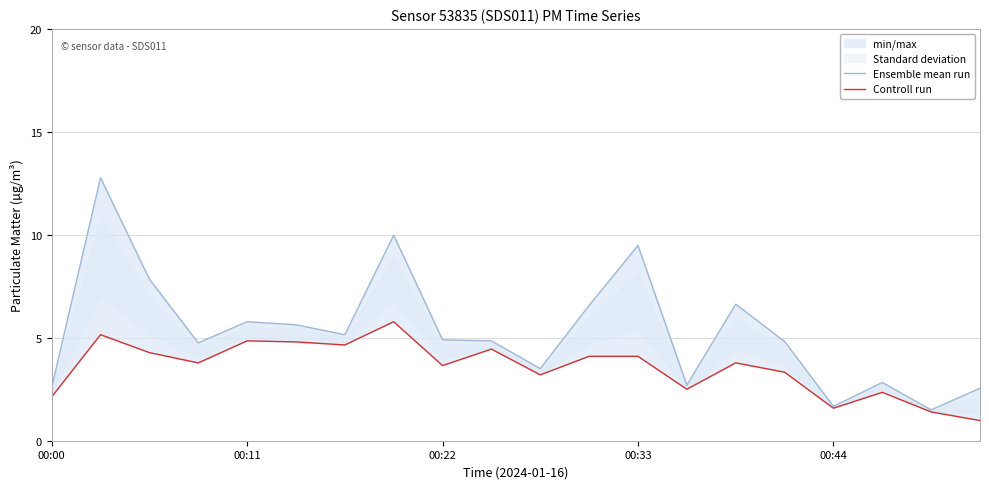

What is the difference between the second highest and minimum values in the Controll run series?

4.2